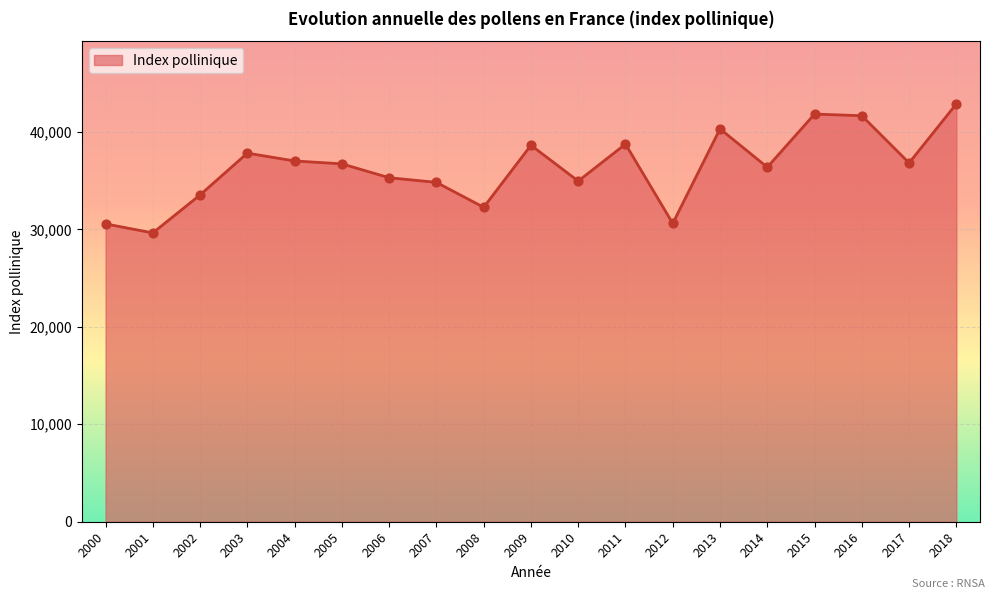

Between 2010 and 2001, which is larger?

2010